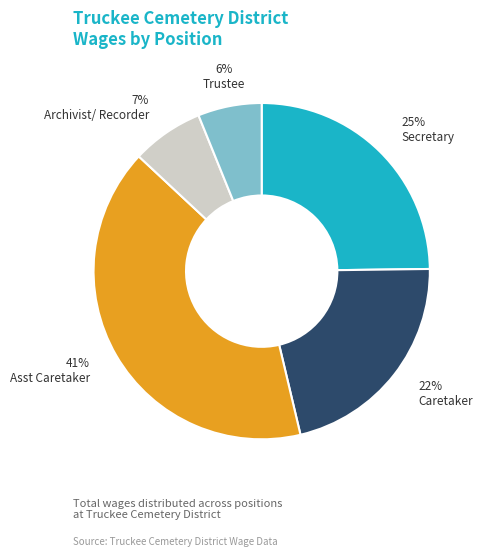

How many slices are in this pie chart?

5